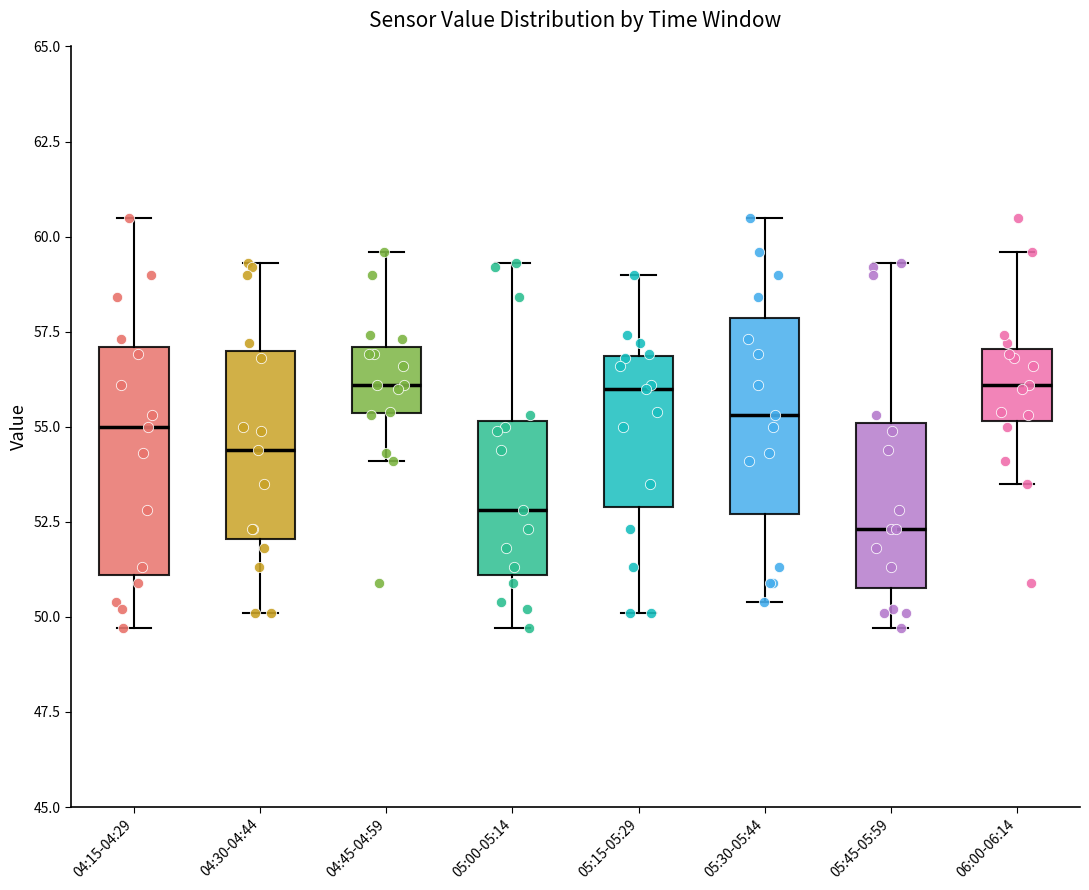

Where does the median line of the box for 04:45-04:59 sit on the y-axis? The values are not printed on the chart, so give them approximately, as read against the axis.

56.0